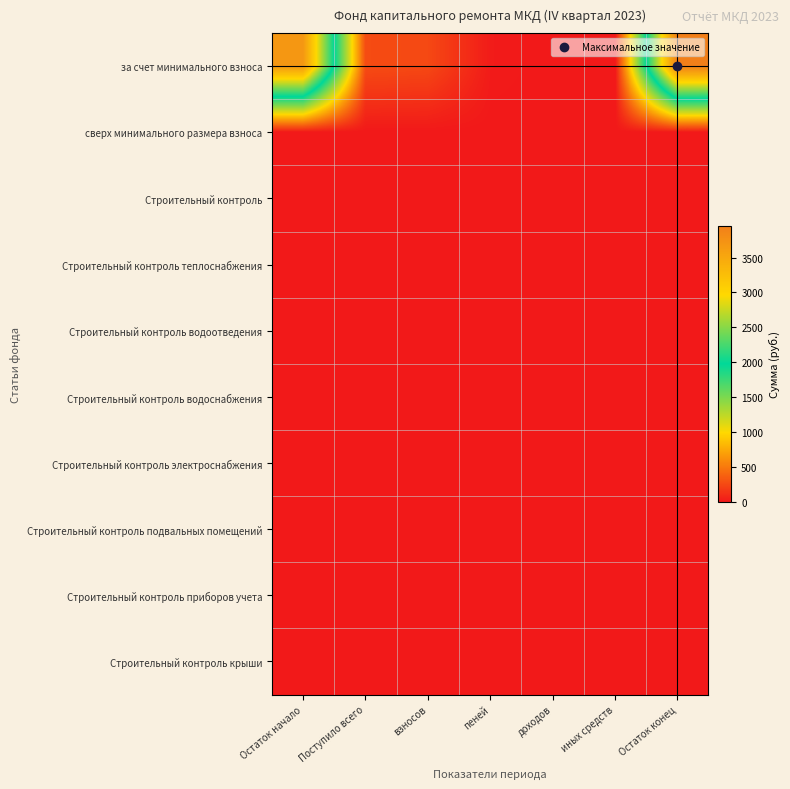

Which series has the largest range (max minus min)?

за счет минимального взноса